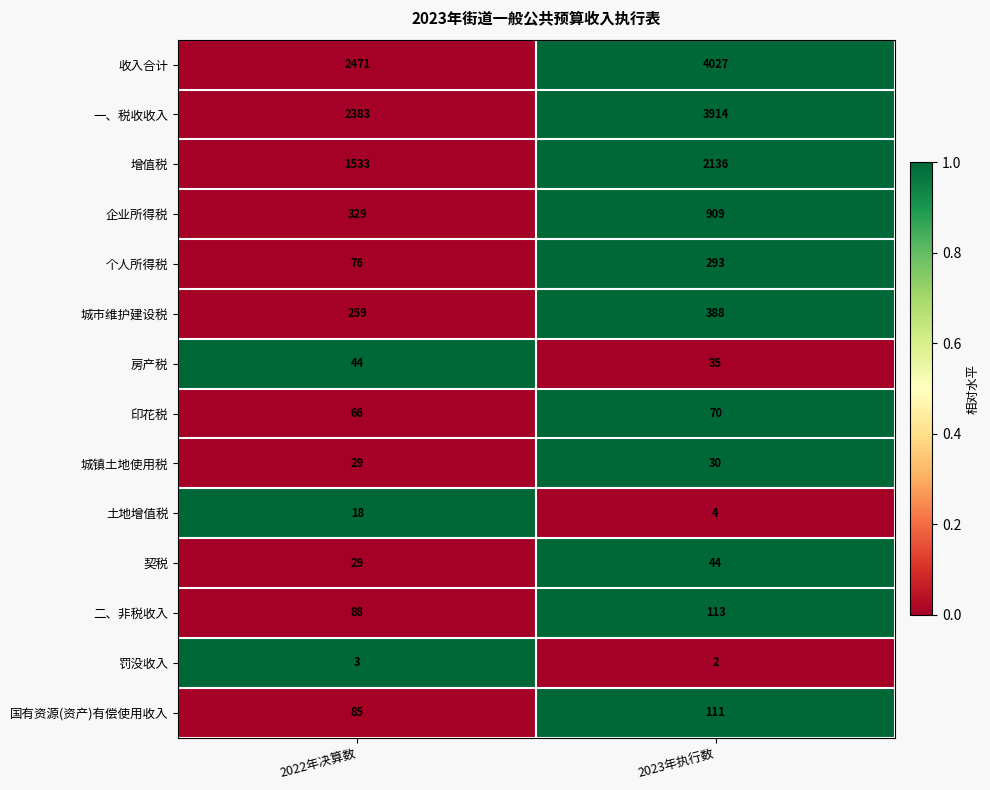

At 2023年执行数, list the series in order from largest to smallest.

收入合计, 一、税收收入, 增值税, 企业所得税, 城市维护建设税, 个人所得税, 二、非税收入, 国有资源(资产)有偿使用收入, 印花税, 契税, 房产税, 城镇土地使用税, 土地增值税, 罚没收入